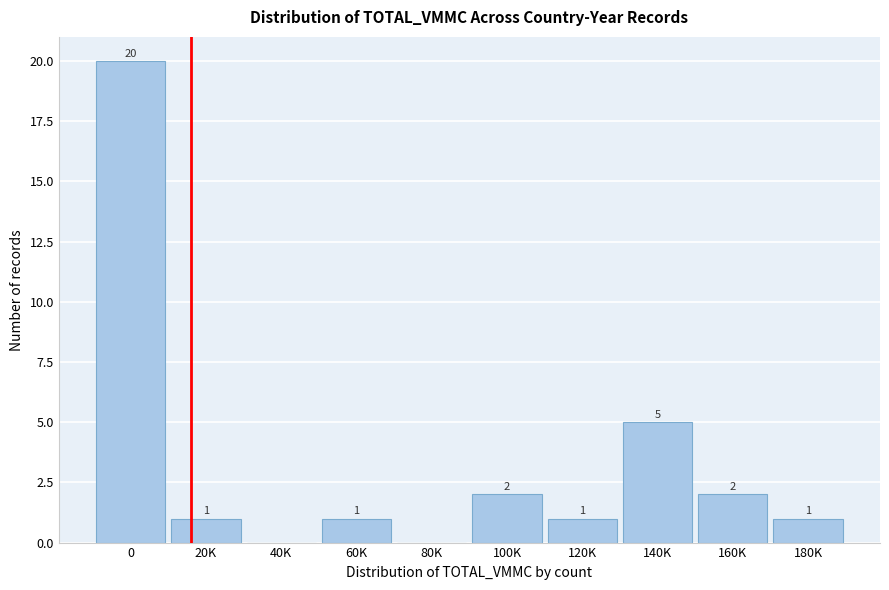

Reading left to right, what are all the values shown in this chart?

0=20	20K=1	40K=0	60K=1	80K=0	100K=2	120K=1	140K=5	160K=2	180K=1